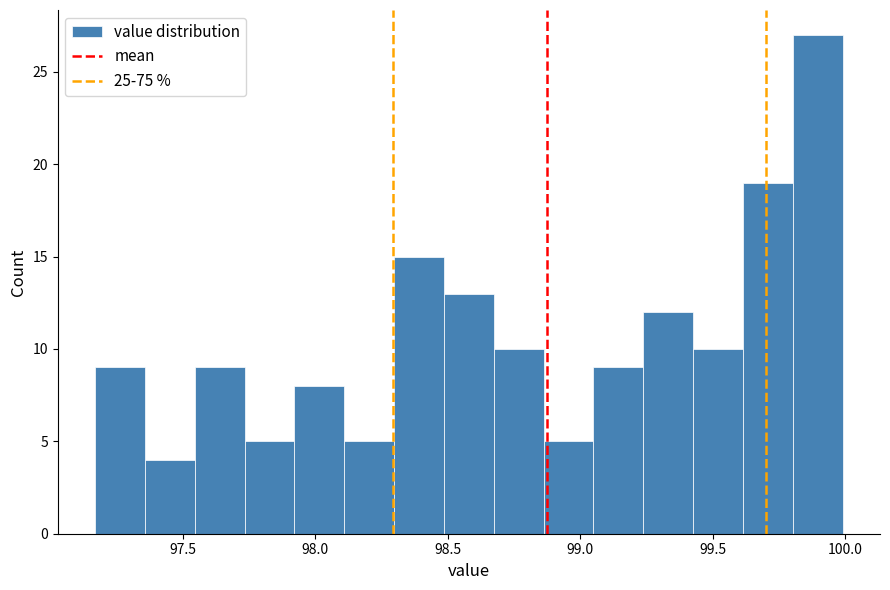

Read against the x-axis, roughly where is the centre of the tallest bar?

99.90